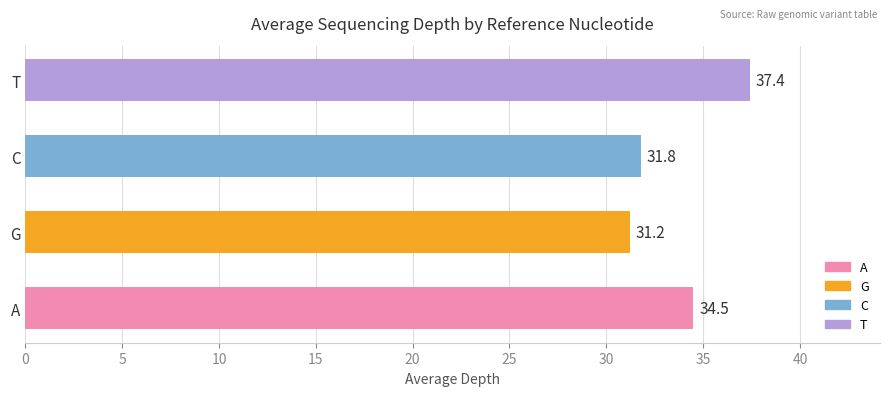

List the labels in order of value, smallest first.

G, C, A, T